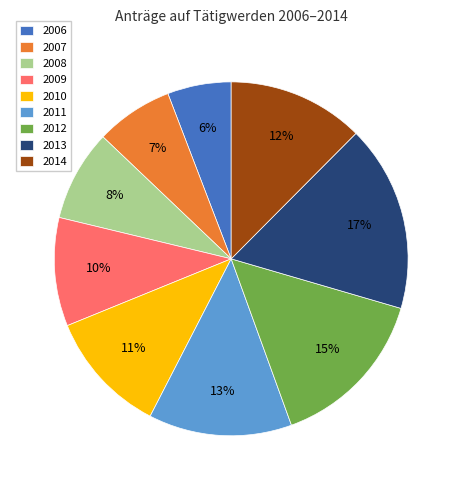

Which has a higher value, 2014 or 2011?

2011